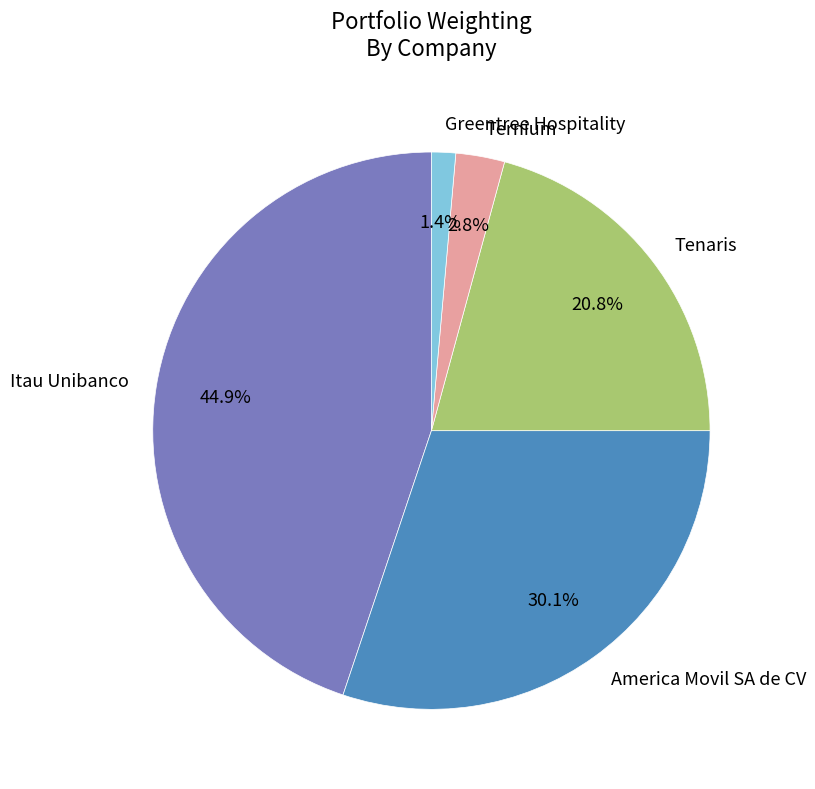

To the nearest percent, what is the average slice percentage?

20%